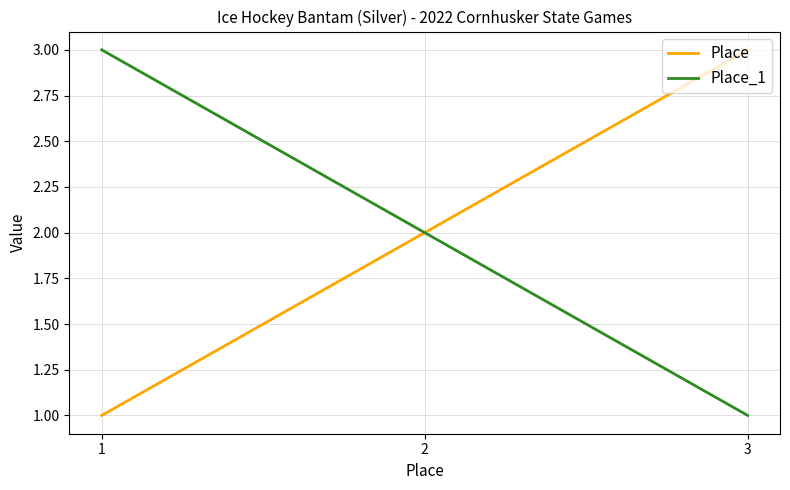

Count the number of data series in this chart.

2